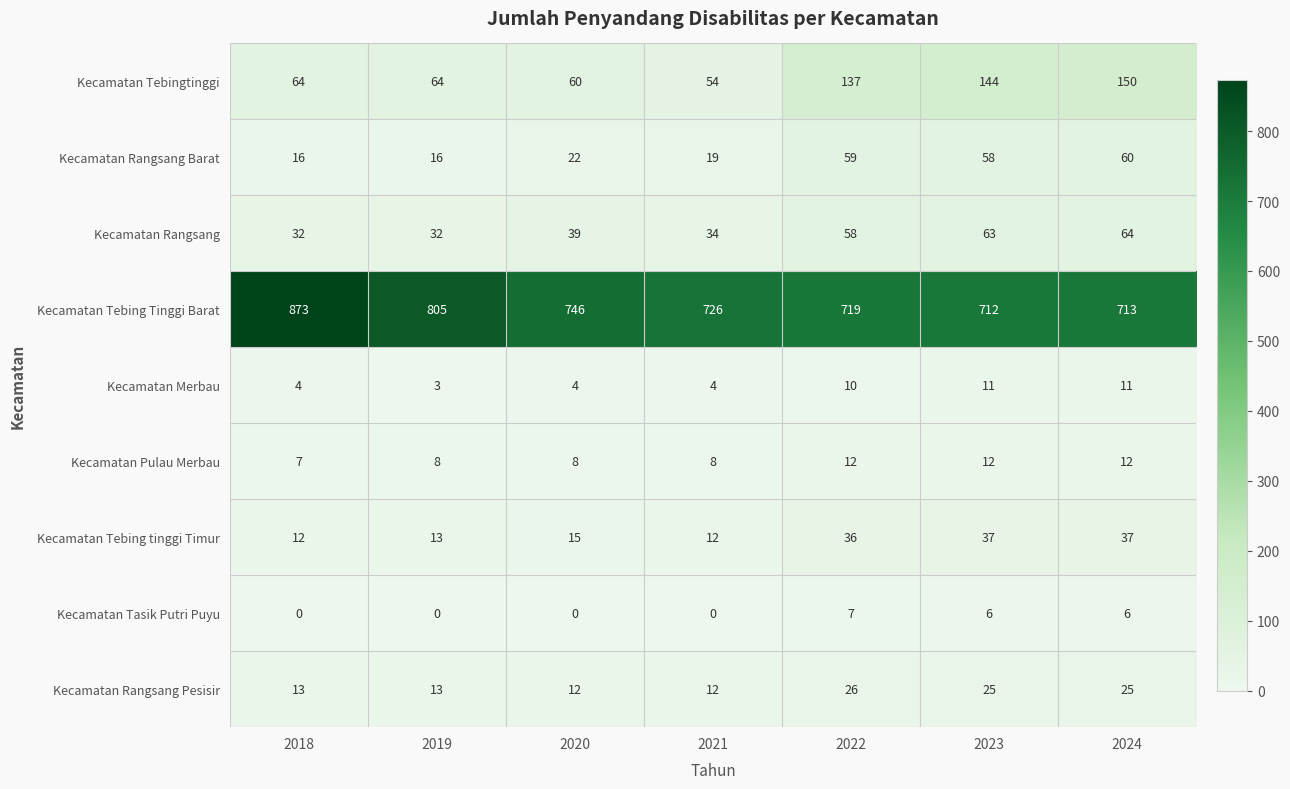

Read the Kecamatan Rangsang Pesisir value at 2020, to the nearest 10.

10